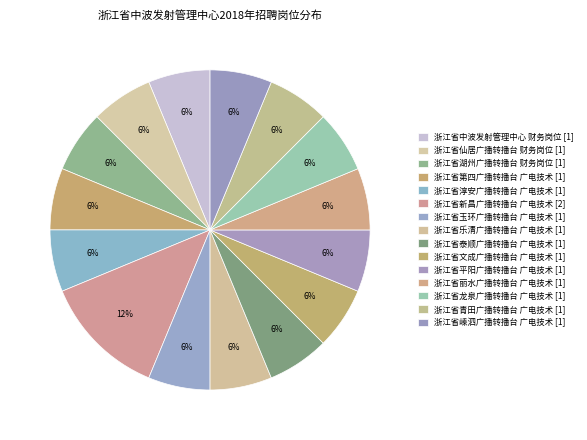

How many segments does this pie chart have?

15